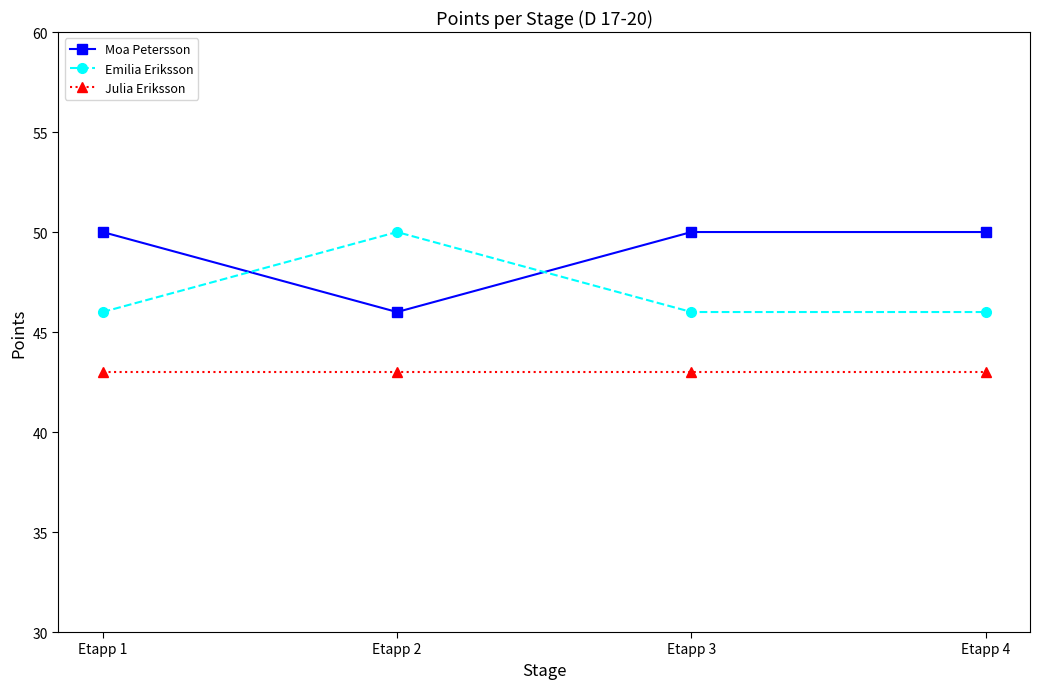

What is the total value across all series at Etapp 3?

139